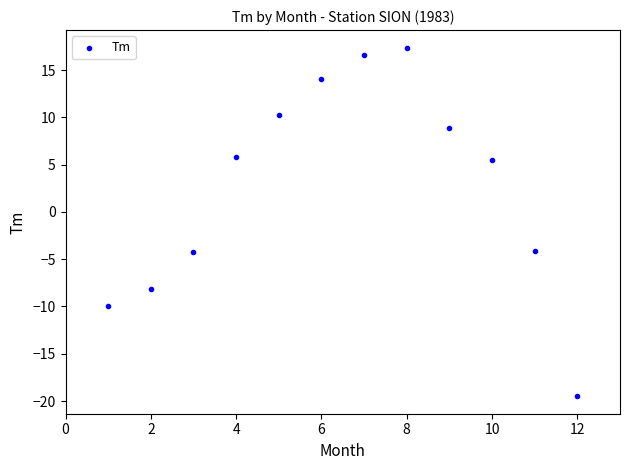

What is the average X value?

6.5